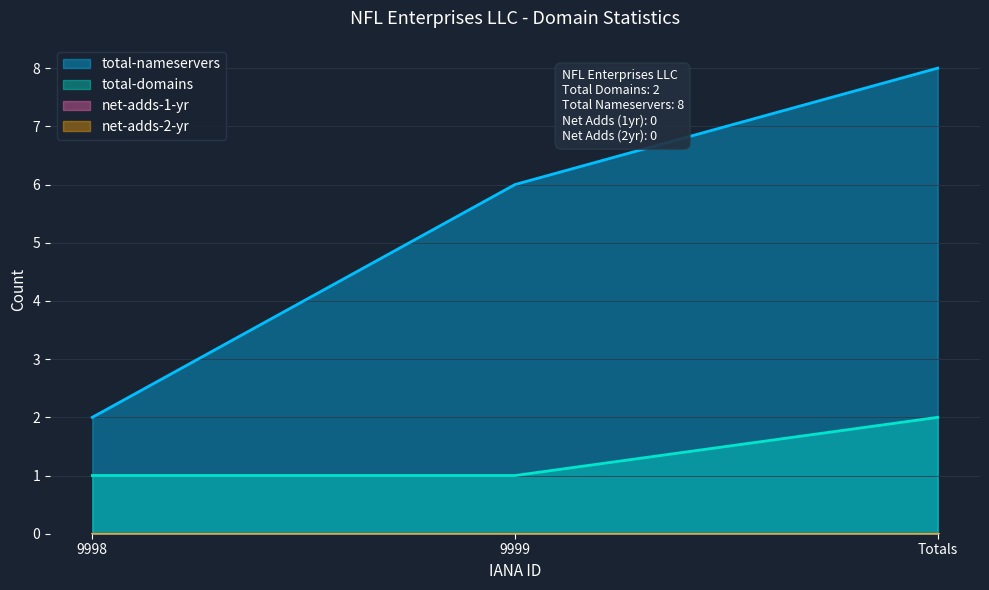

What is the difference between the total-domains values at Totals and 9998?

1